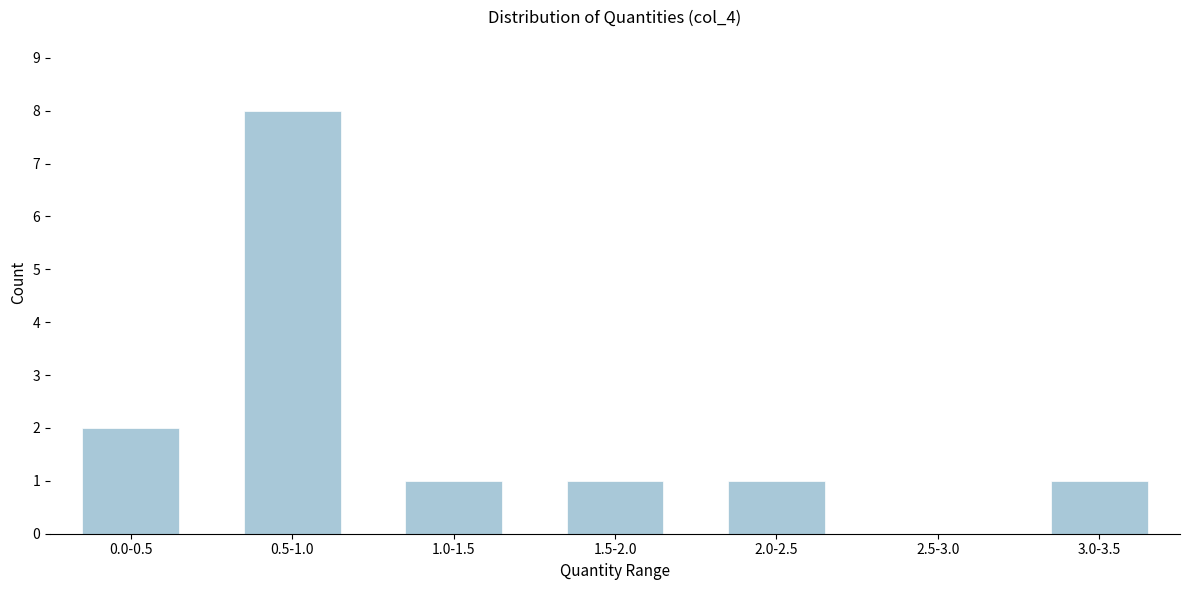

Reading left to right, transcribe all the data shown in this chart.

0.0-0.5=2	0.5-1.0=8	1.0-1.5=1	1.5-2.0=1	2.0-2.5=1	2.5-3.0=0	3.0-3.5=1